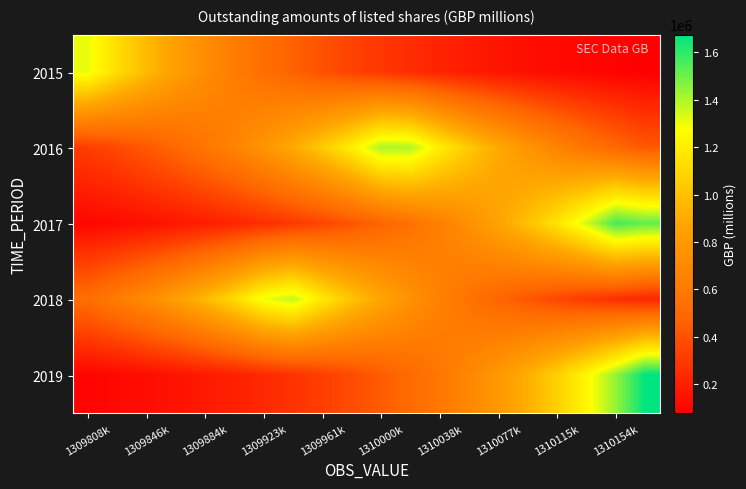

What is the greatest value displayed?

1675415.0